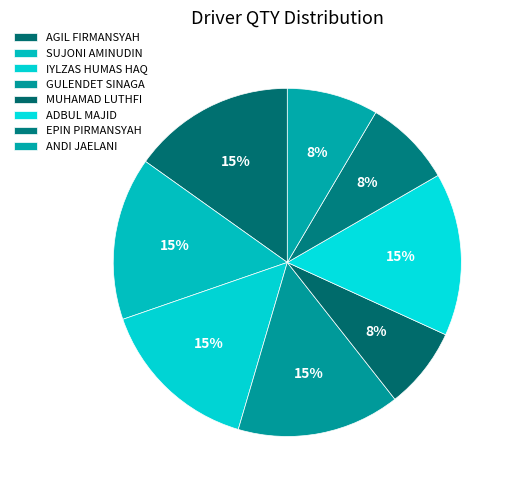

Is there any slice that represents more than half of the pie?

No